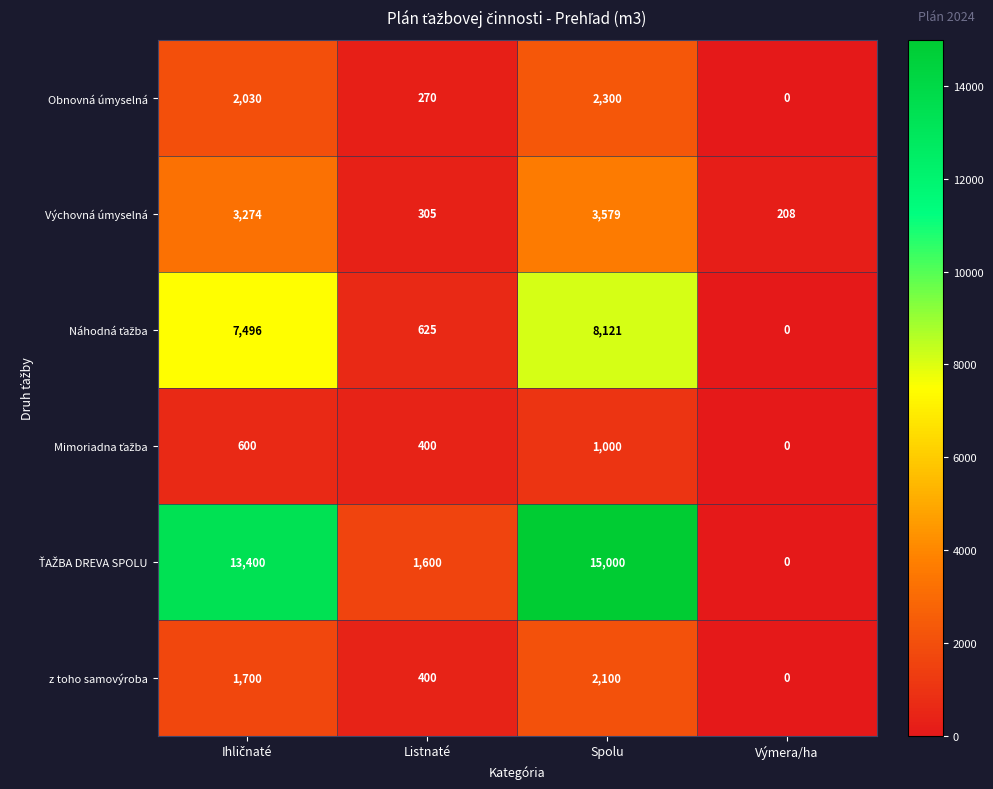

What is the average value of the Obnovná úmyselná series?

1150